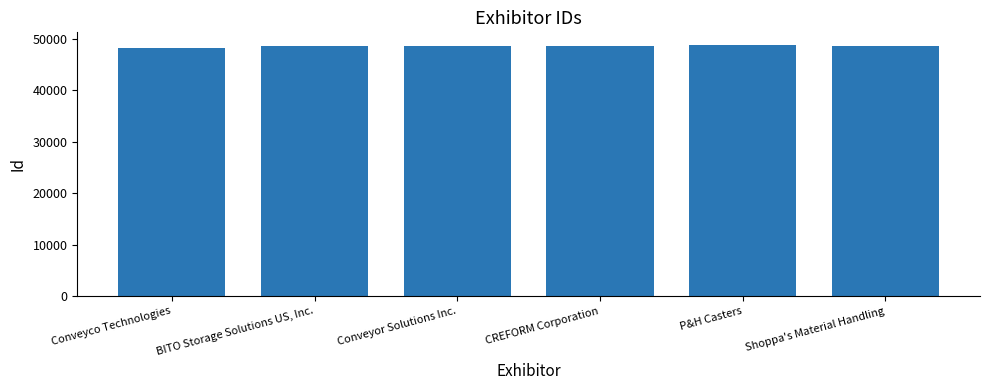

True or false: the data shows 48169 at Conveyco Technologies.

True